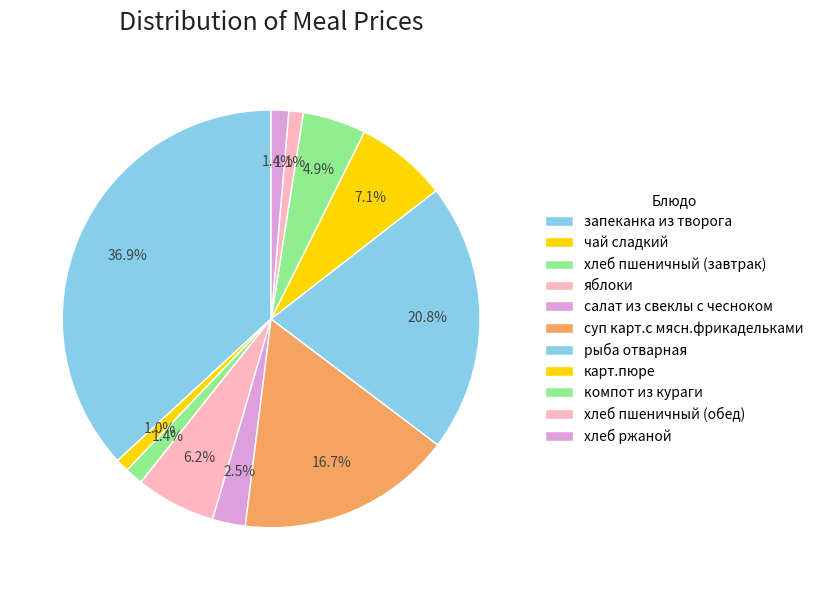

Rank the categories by value from highest to lowest.

запеканка из творога, рыба отварная, суп карт.с мясн.фрикадельками, карт.пюре, яблоки, компот из кураги, салат из свеклы с чесноком, хлеб пшеничный (завтрак), хлеб ржаной, хлеб пшеничный (обед), чай сладкий